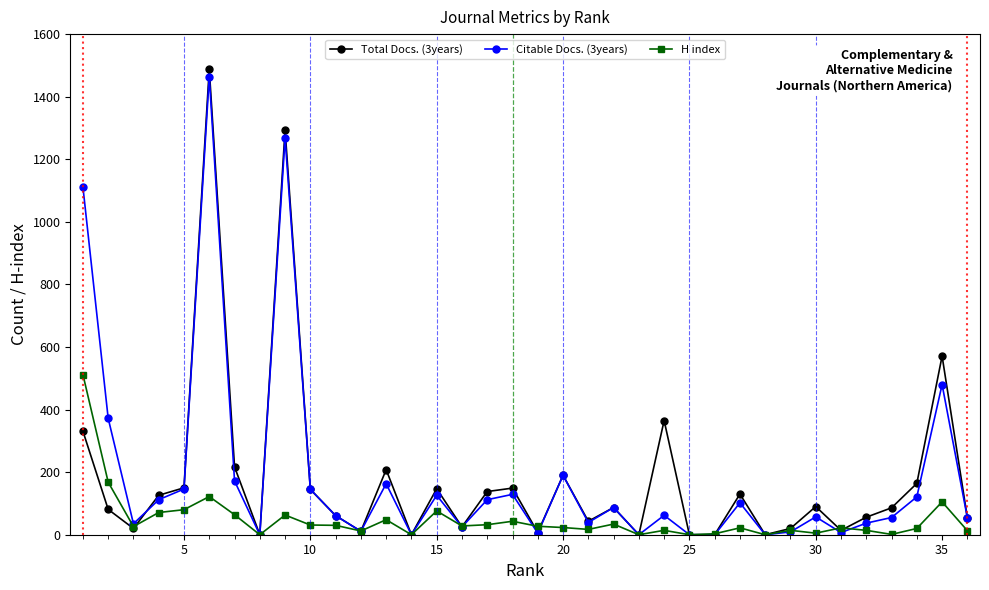

True or false: H index has more than 1 interior local peaks.

True